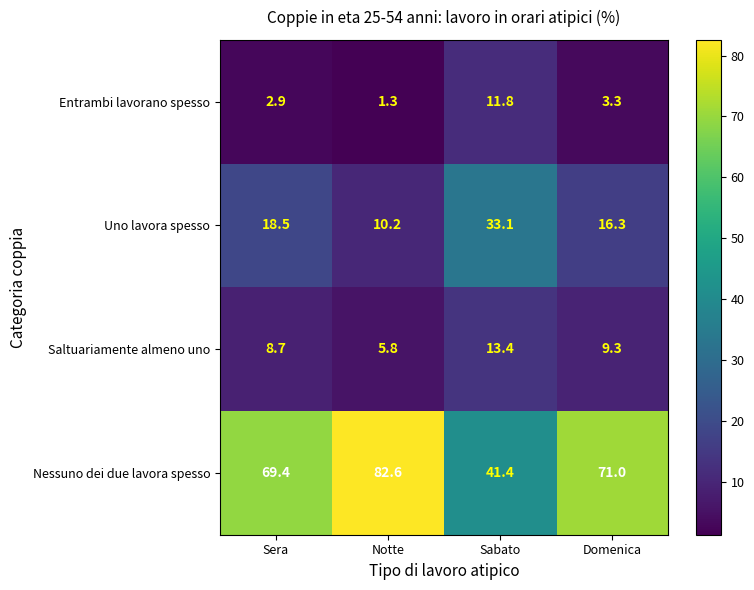

What is the total value across all series at Sera?

99.5